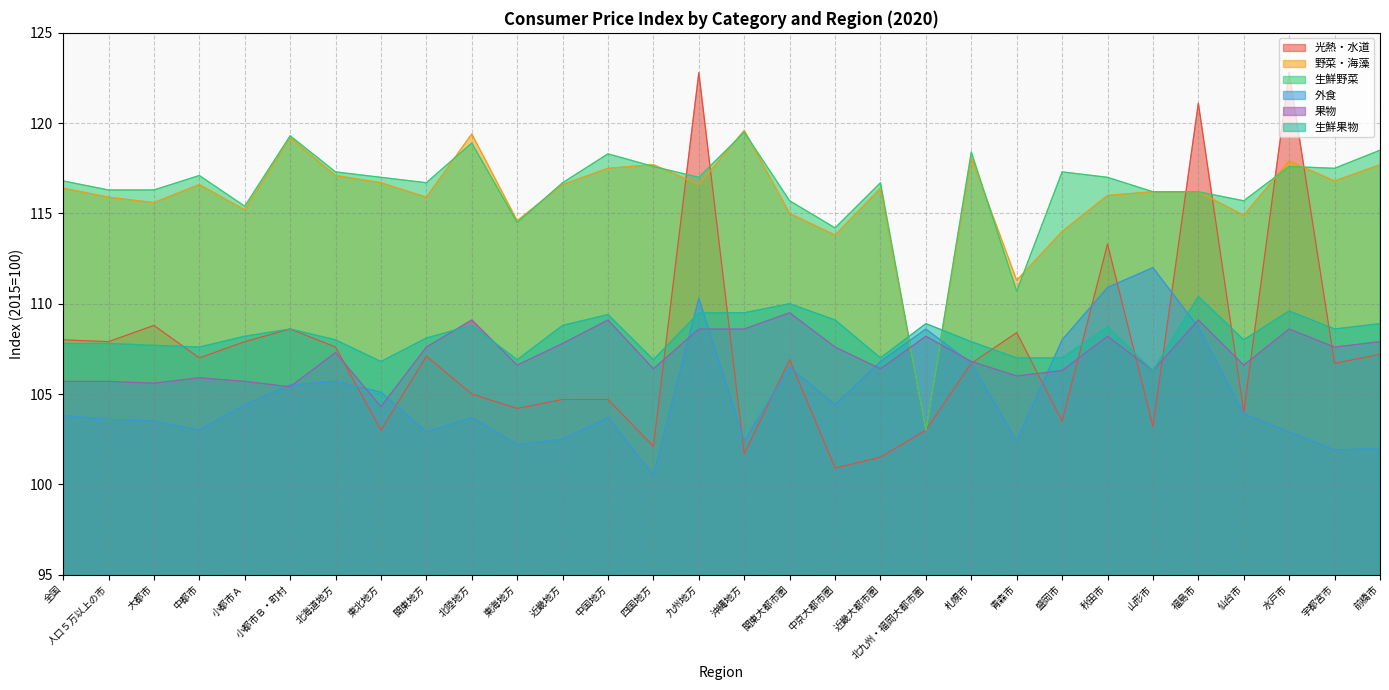

Reading left to right, extract all data points from this chart.

光熱・水道: 108.0	107.9	108.8	107.0	107.9	108.6	107.6	103.0	107.1	105.0	104.2	104.7	104.7	102.1	122.8	101.7	106.9	100.9	101.5	103.0	106.7	108.4	103.5	113.3	103.2	121.1	104.0	122.8	106.7	107.2
野菜・海藻: 116.4	115.9	115.6	116.6	115.2	119.2	117.1	116.7	115.9	119.4	114.6	116.6	117.5	117.7	116.6	119.6	115.0	113.8	116.4	103.0	118.1	111.3	114.0	116.0	116.2	116.2	114.9	117.9	116.8	117.7
生鮮野菜: 116.8	116.3	116.3	117.1	115.4	119.3	117.3	117.0	116.7	118.9	114.5	116.7	118.3	117.6	117.0	119.5	115.7	114.2	116.7	103.0	118.4	110.7	117.3	117.0	116.2	116.2	115.7	117.6	117.5	118.5
外食: 103.8	103.6	103.5	103.0	104.4	105.5	105.7	105.1	102.9	103.7	102.2	102.5	103.7	100.5	110.3	102.4	106.5	104.4	106.8	108.6	106.7	102.4	108.0	110.9	112.0	108.7	103.9	102.9	101.9	102.0
果物: 105.7	105.7	105.6	105.9	105.7	105.4	107.3	104.3	107.6	109.1	106.6	107.8	109.1	106.4	108.6	108.6	109.5	107.6	106.4	108.2	106.8	106.0	106.3	108.2	106.3	109.1	106.6	108.6	107.6	107.9
生鮮果物: 107.8	107.8	107.7	107.6	108.2	108.6	108.0	106.8	108.1	108.8	106.9	108.8	109.4	106.9	109.5	109.5	110.0	109.1	107.0	108.9	107.9	107.0	107.0	108.7	106.3	110.4	108.0	109.6	108.6	108.9